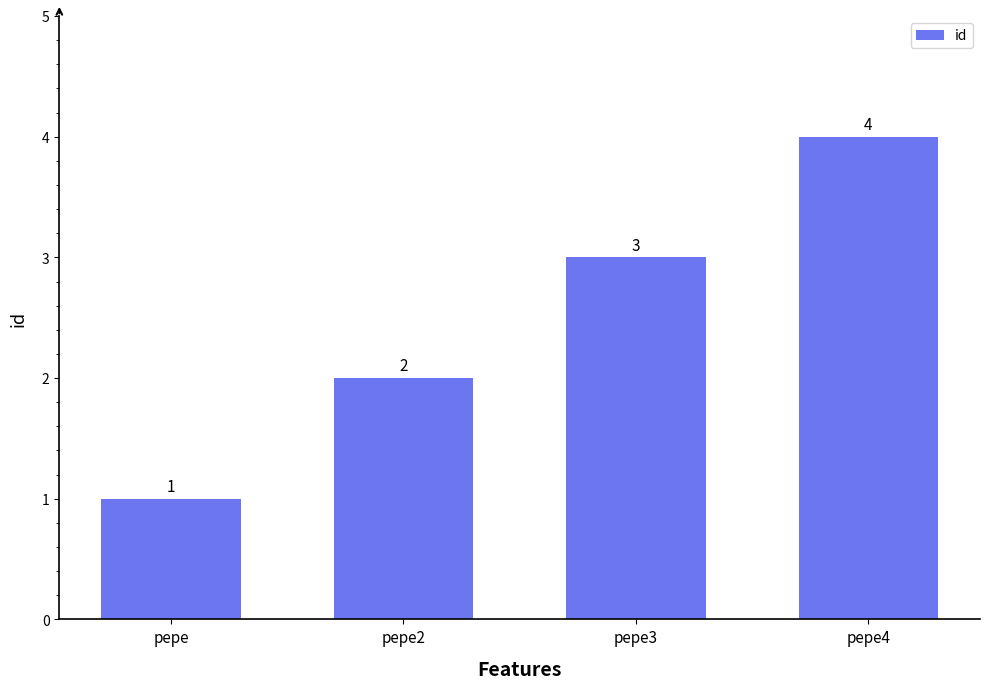

What is the sum of all values?

10